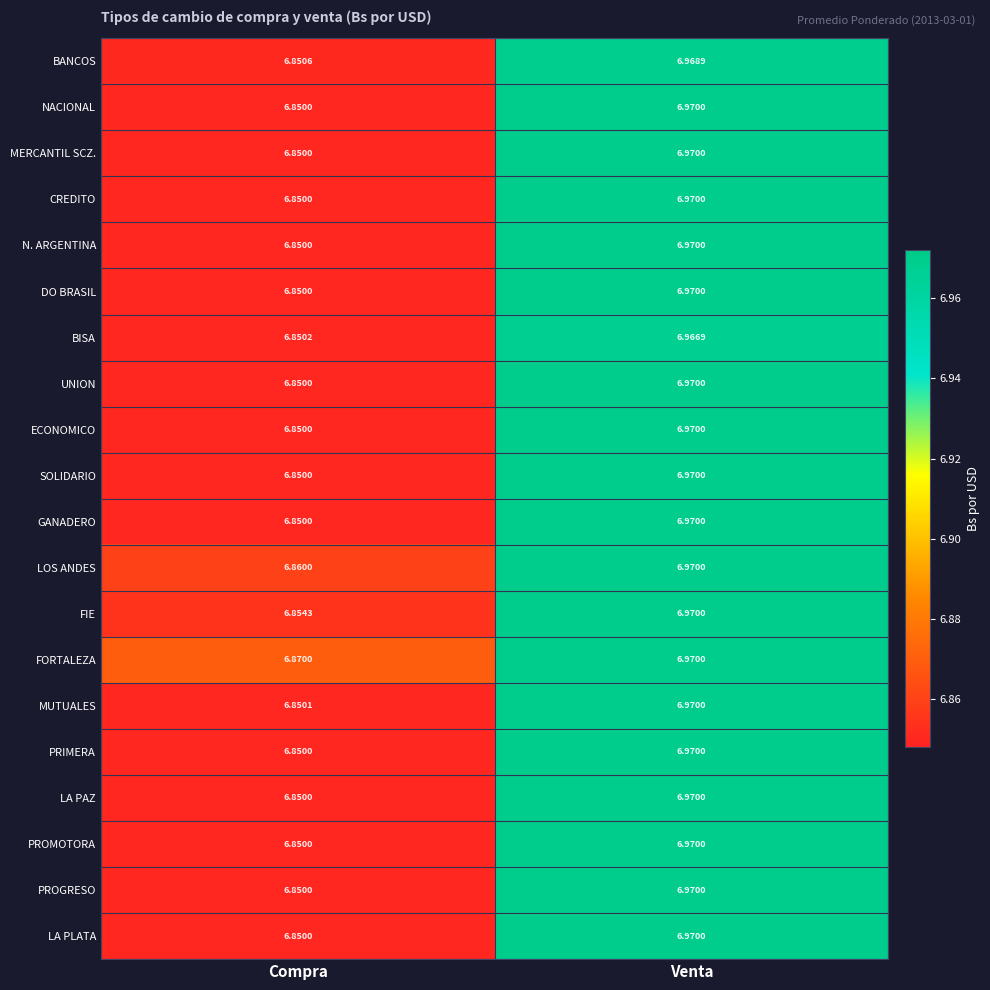

Where is GANADERO nearest to the value 6?

Compra